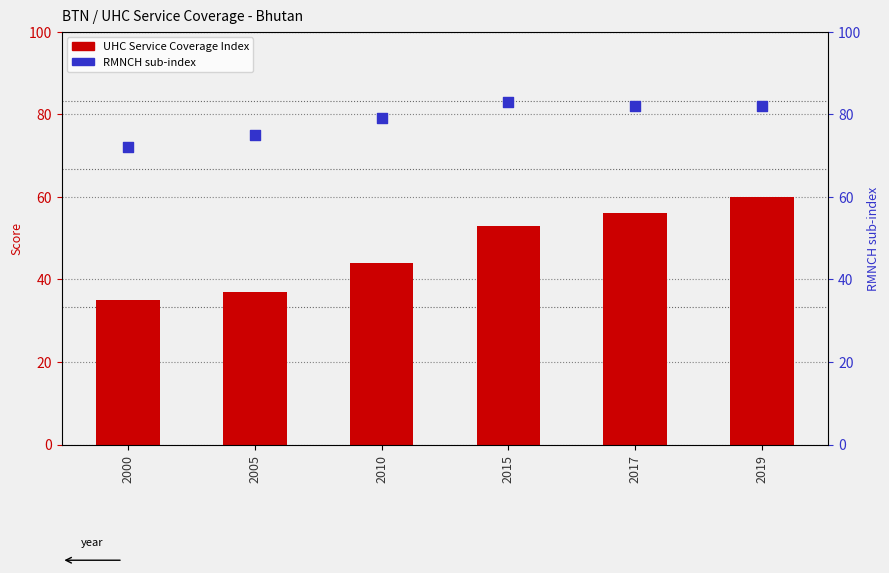

What is the total value across all series at 2005?

112